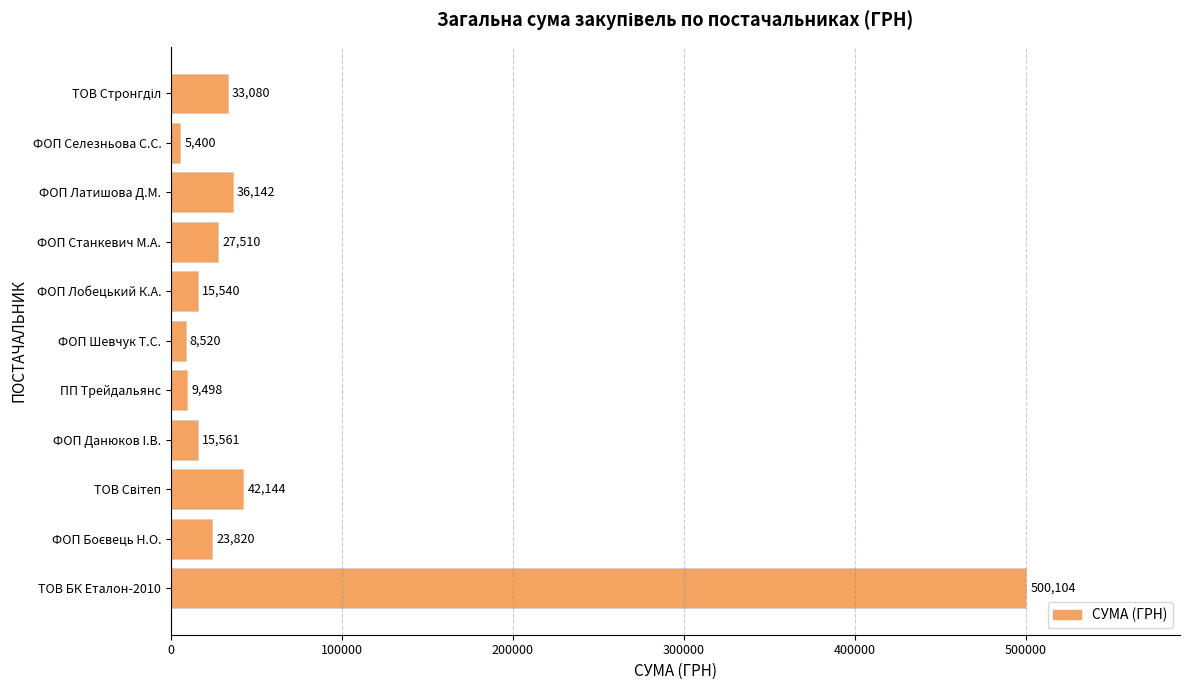

What is the maximum value shown in the chart?

500104.2